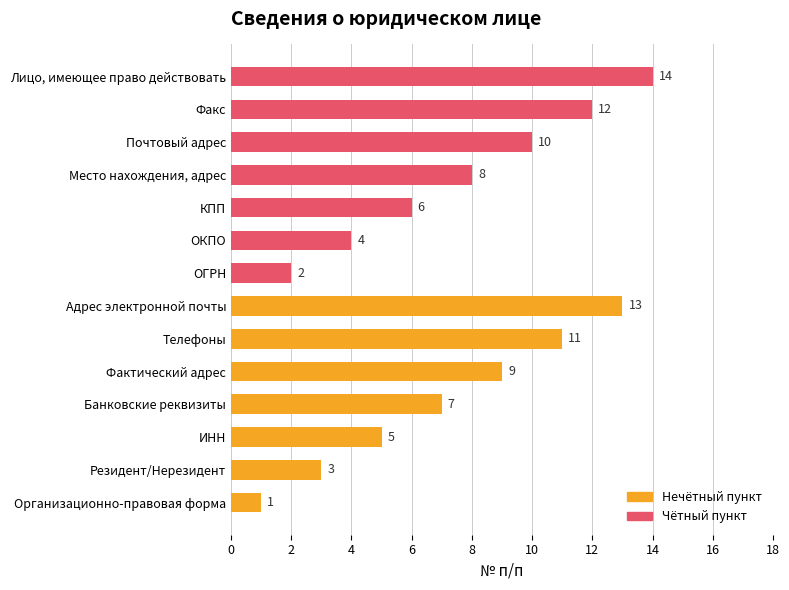

What is the difference between the second highest and minimum values in the Чётный пункт series?

10